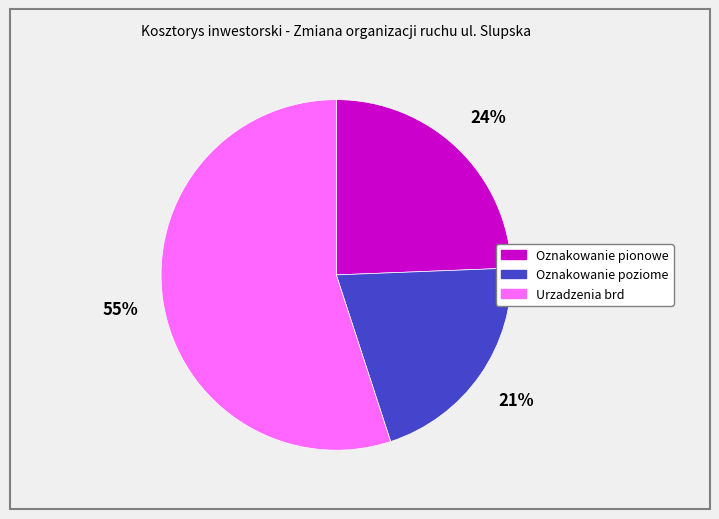

Which has a higher value, Oznakowanie poziome or Oznakowanie pionowe?

Oznakowanie pionowe